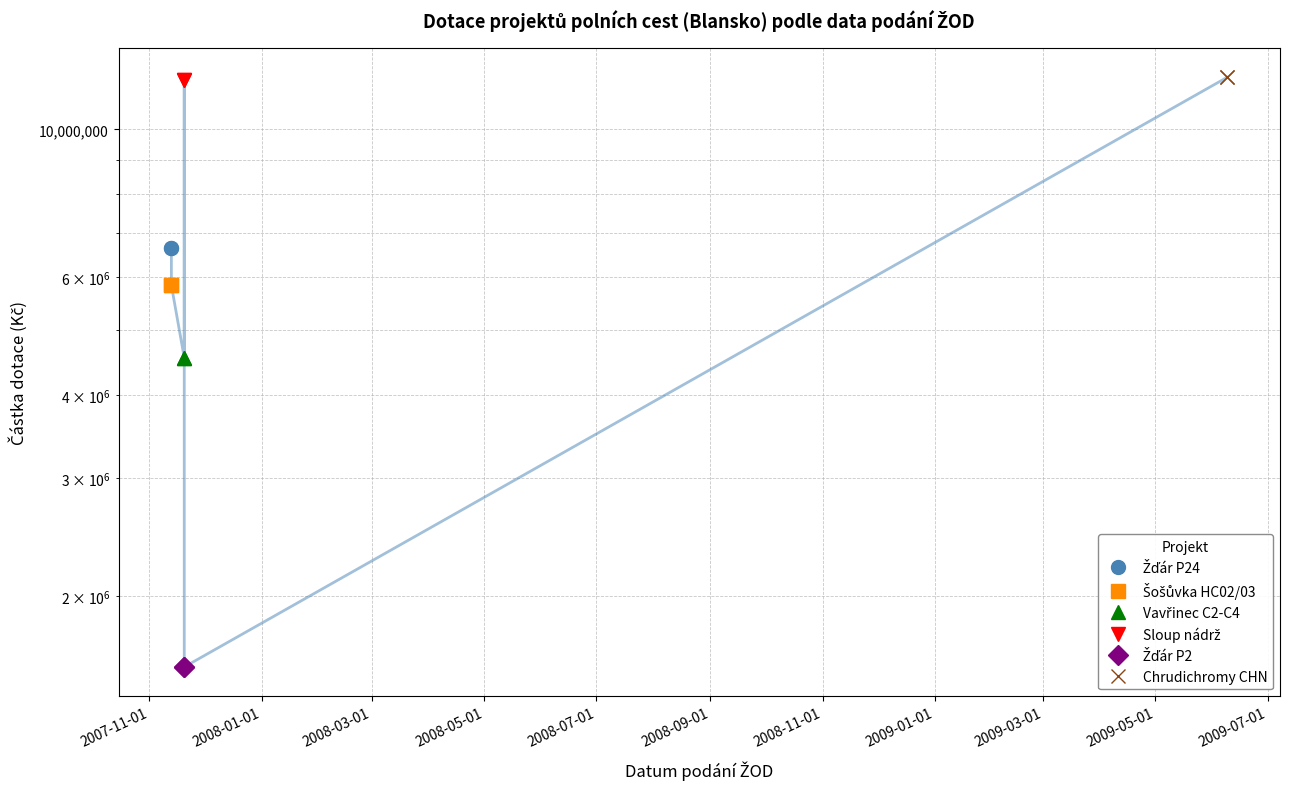

How many points are lower than both their immediate neighbors (excluding endpoints)?

2